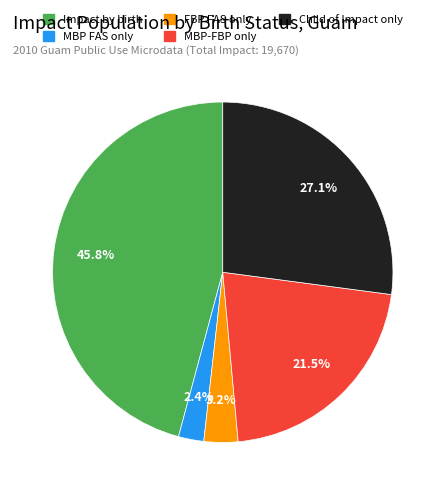

Combined, what portion of the pie is Impact by birth and MBP FAS only?

48.2%